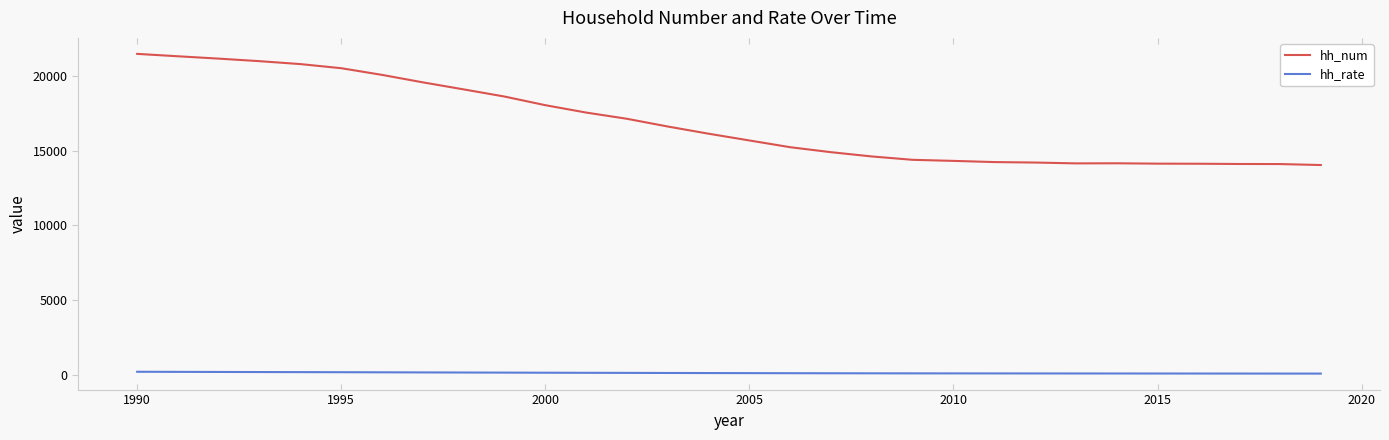

Which series has the widest spread of values?

hh_num